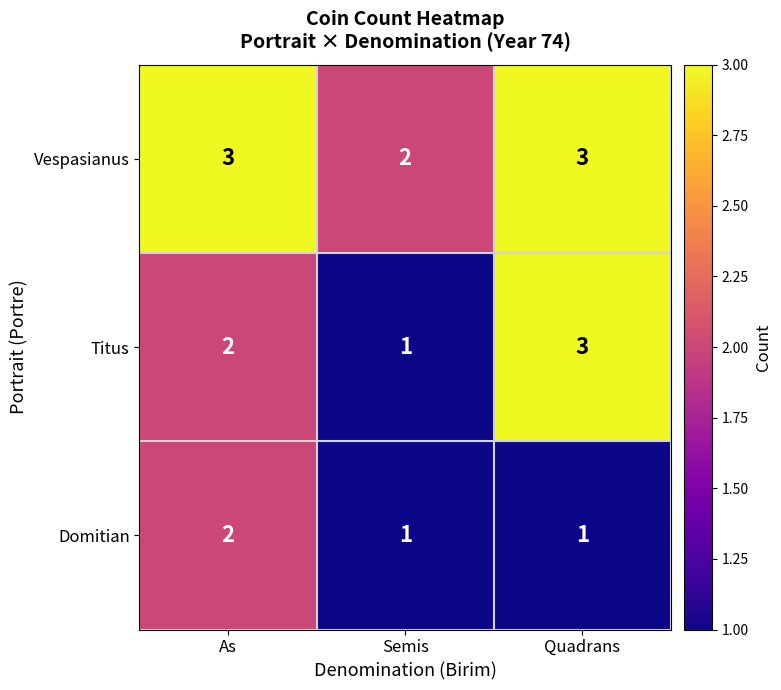

Which series has the largest total across all categories?

Vespasianus